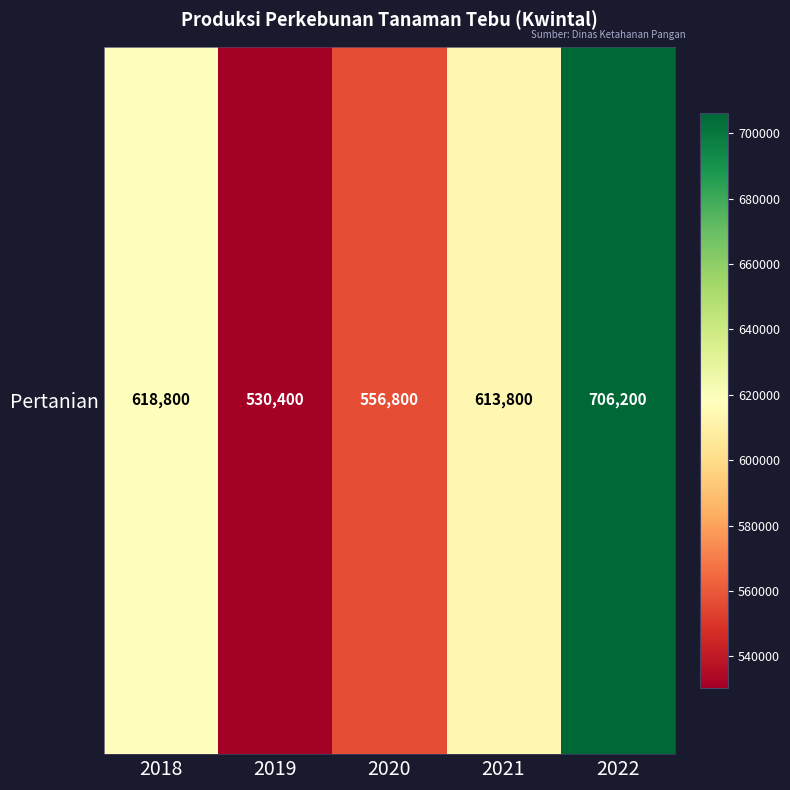

What is the difference between the values at 2019 and 2020?

26400